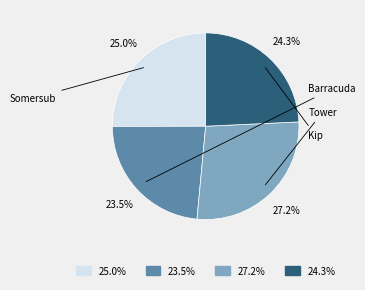

What is the smallest slice in the pie chart?

Barracuda